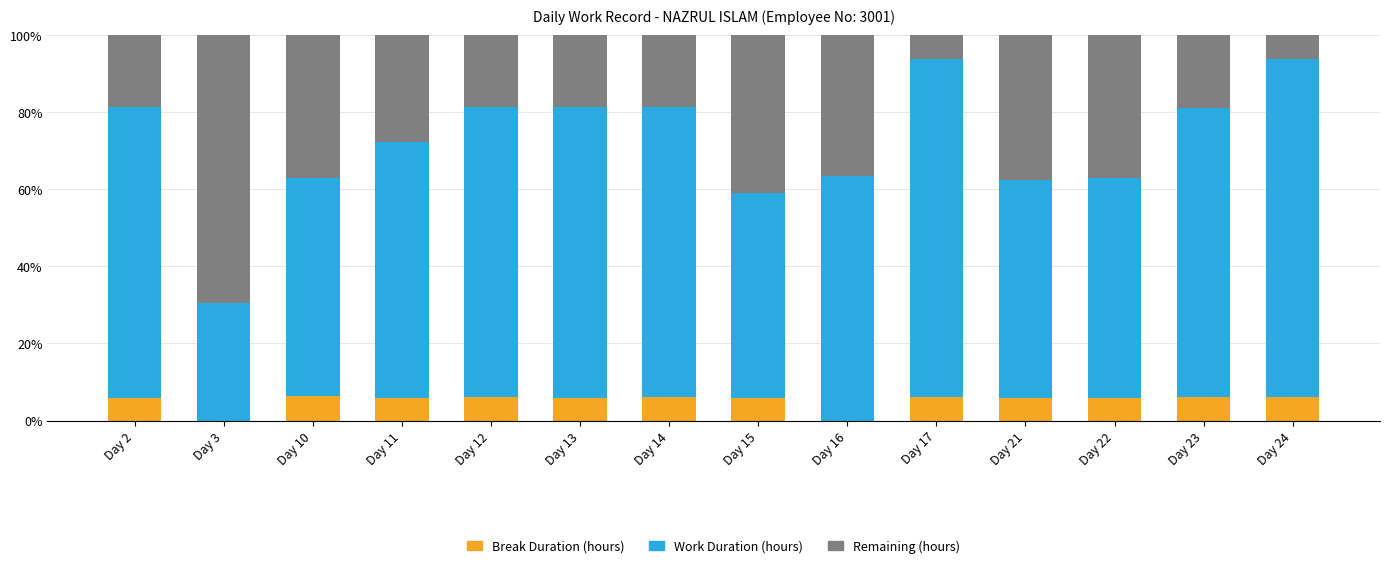

The value of Break Duration (hours) at Day 22 is 2.8. True or false?

False